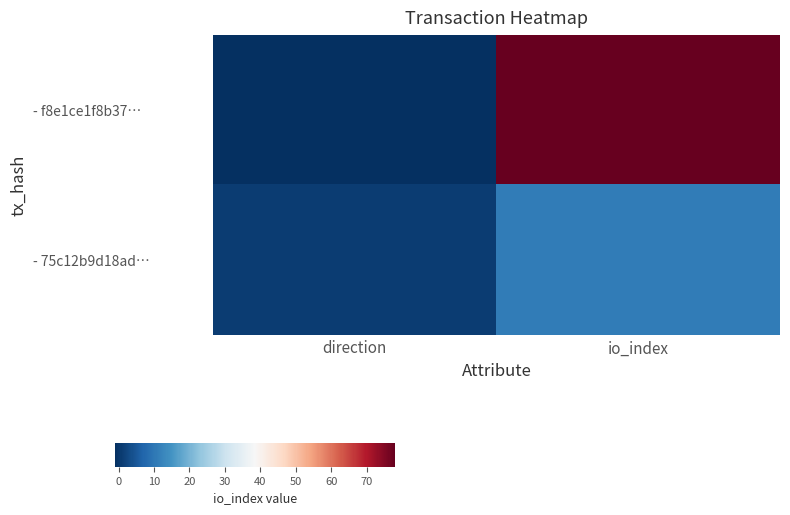

What is the total value across all series at io_index?

89